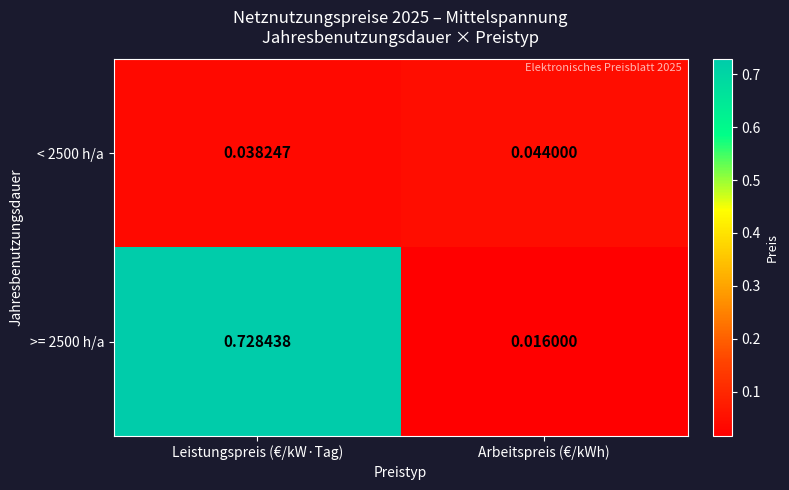

At which category does the chart reach its minimum across all series?

Arbeitspreis (€/kWh)